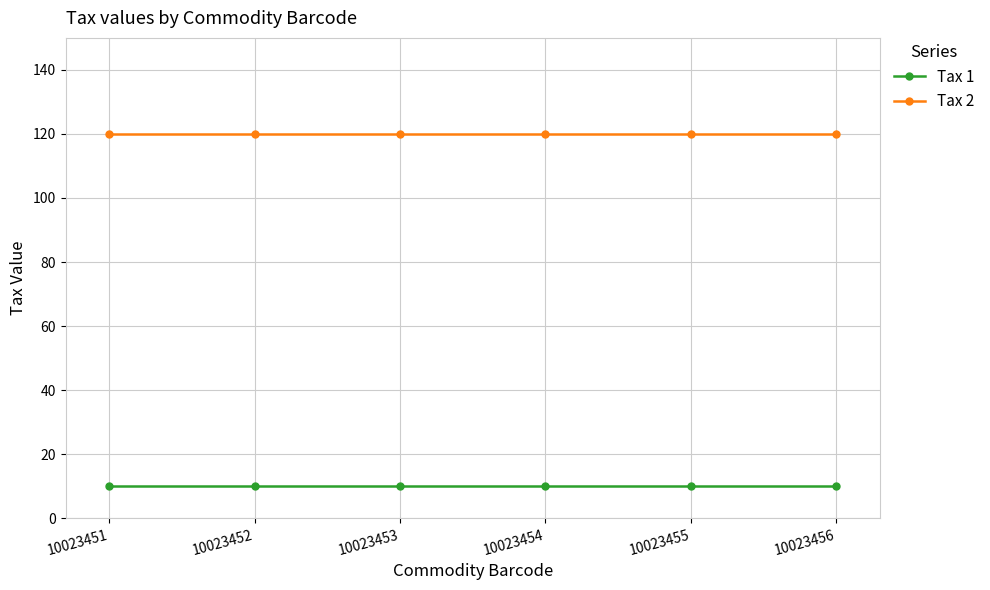

Is it true that Tax 1 equals 16 at 10023452?

False